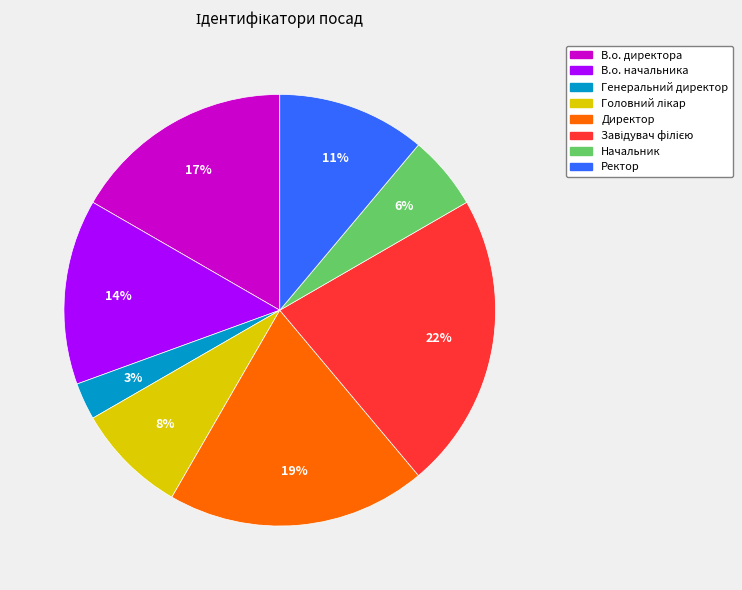

Which has a higher value, Ректор or Директор?

Директор